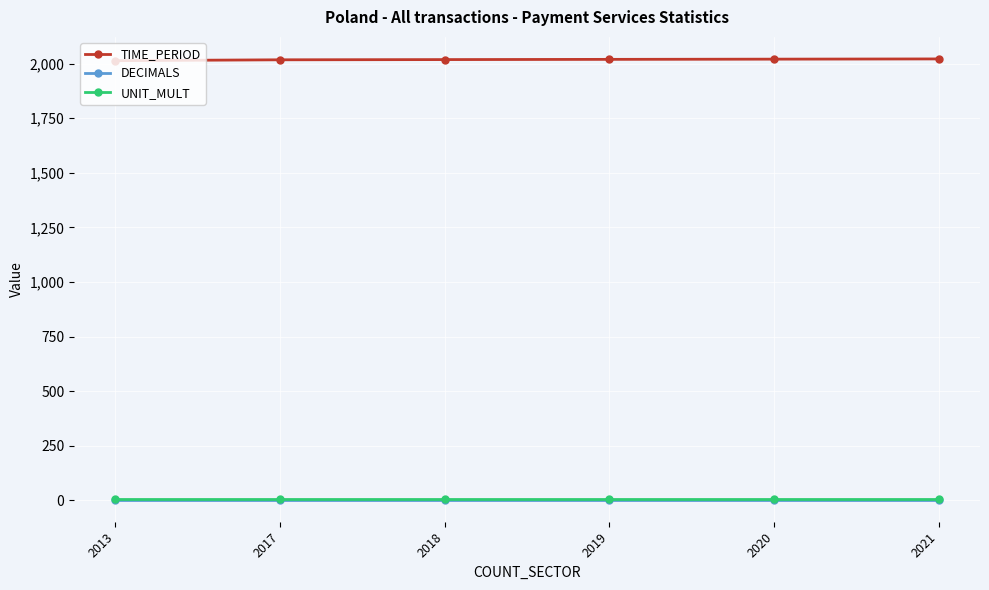

The TIME_PERIOD series shows 3464 at 2020. True or false?

False